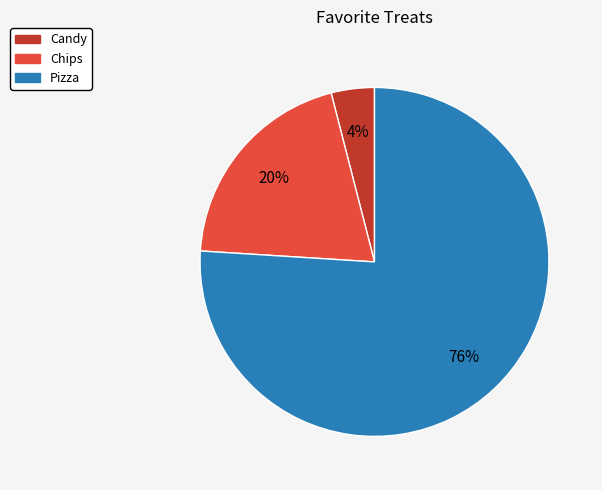

Approximately how many times larger is the value at Chips compared to Candy?

5.0